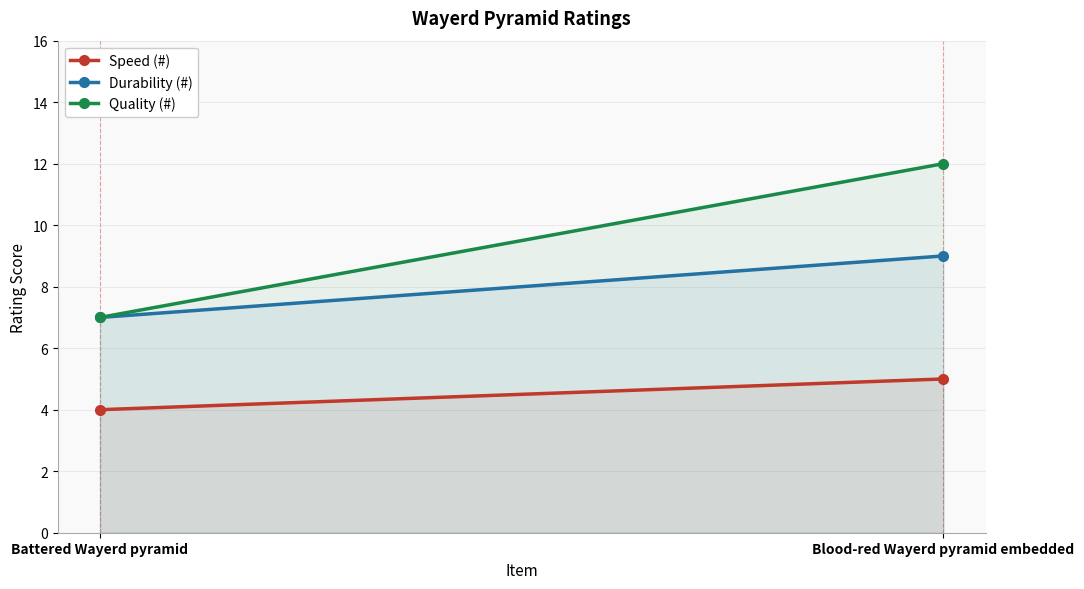

What are all the series names shown in the legend?

Speed (#), Durability (#), Quality (#)